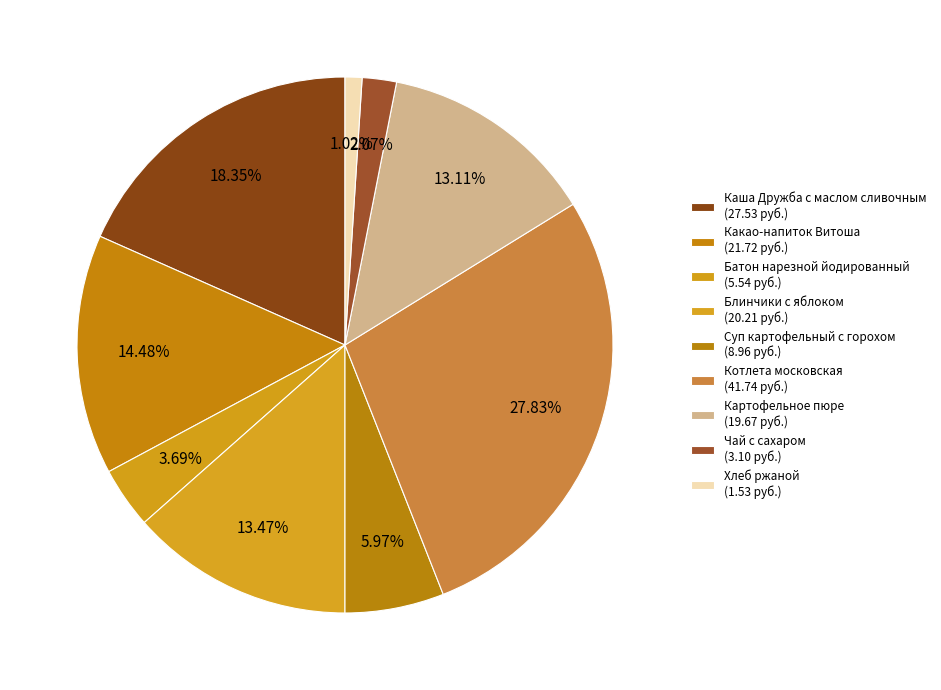

What is the change in value from Каша Дружба с маслом сливочным to Блинчики с яблоком?

-7.3